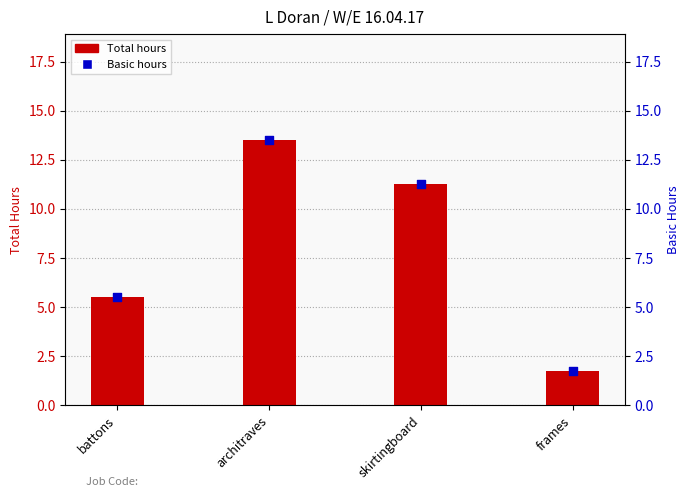

What are all the series names shown in the legend?

Total, Basic